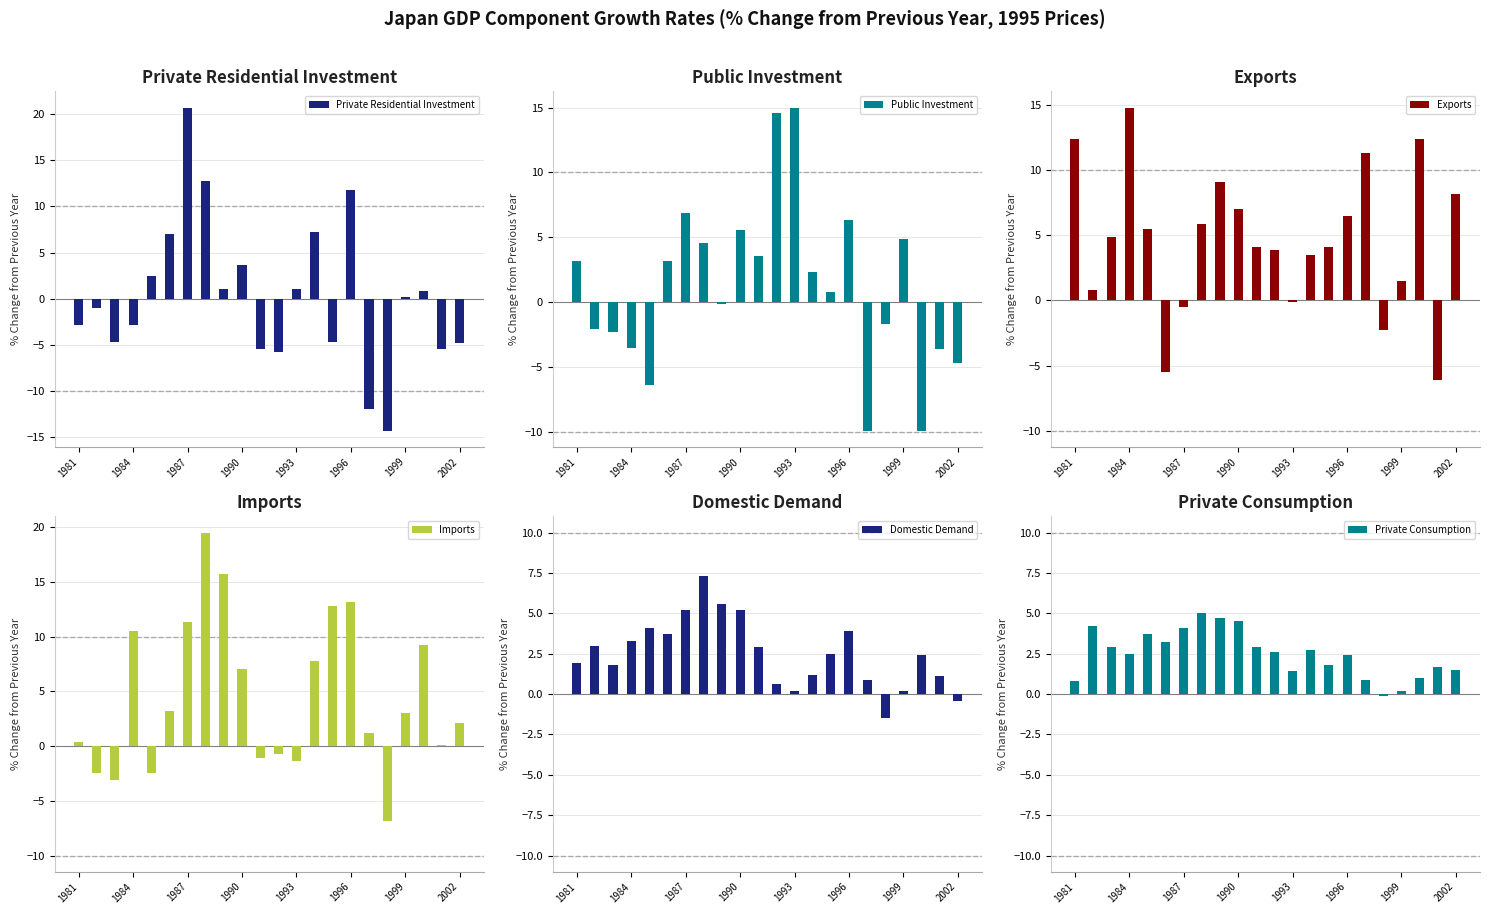

Is it true that Imports equals 2.1 at 16?

False